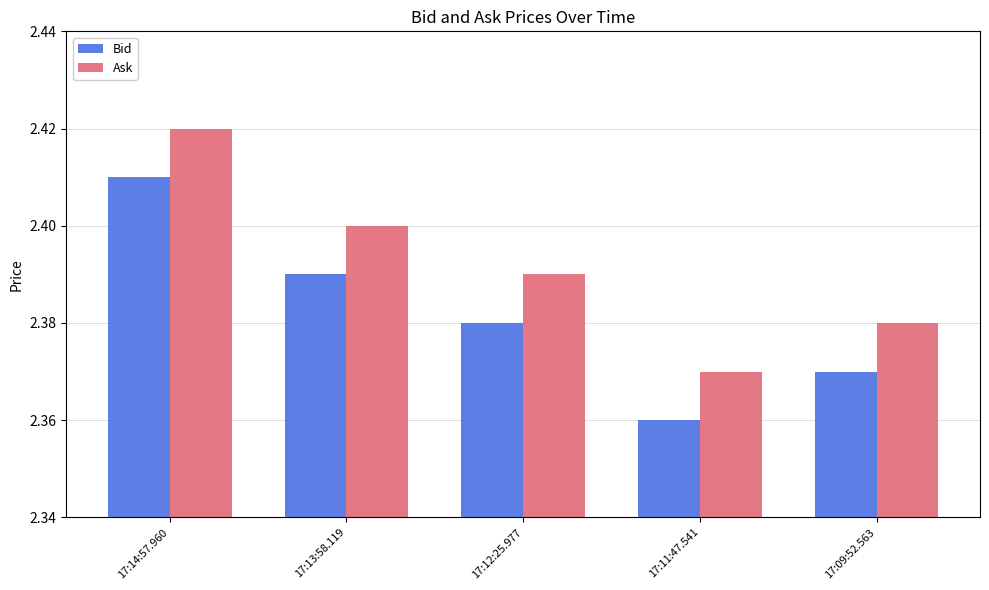

Are the bars grouped side by side (vs. stacked)?

Yes